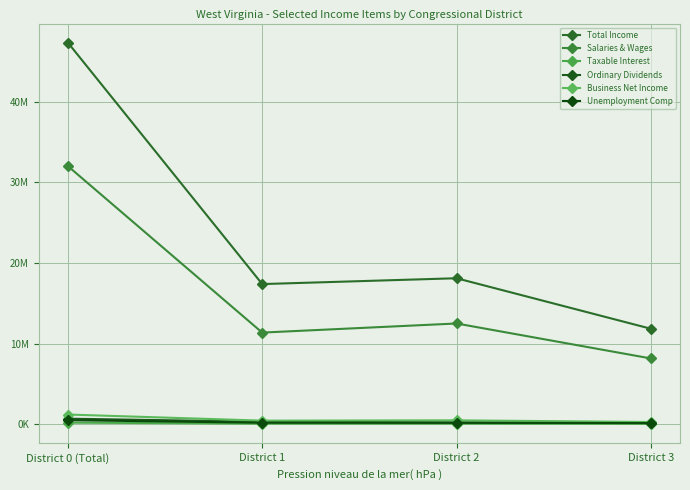

Rank the series at District 3 from lowest to highest value.

Taxable Interest, Unemployment Comp, Ordinary Dividends, Business Net Income, Salaries & Wages, Total Income